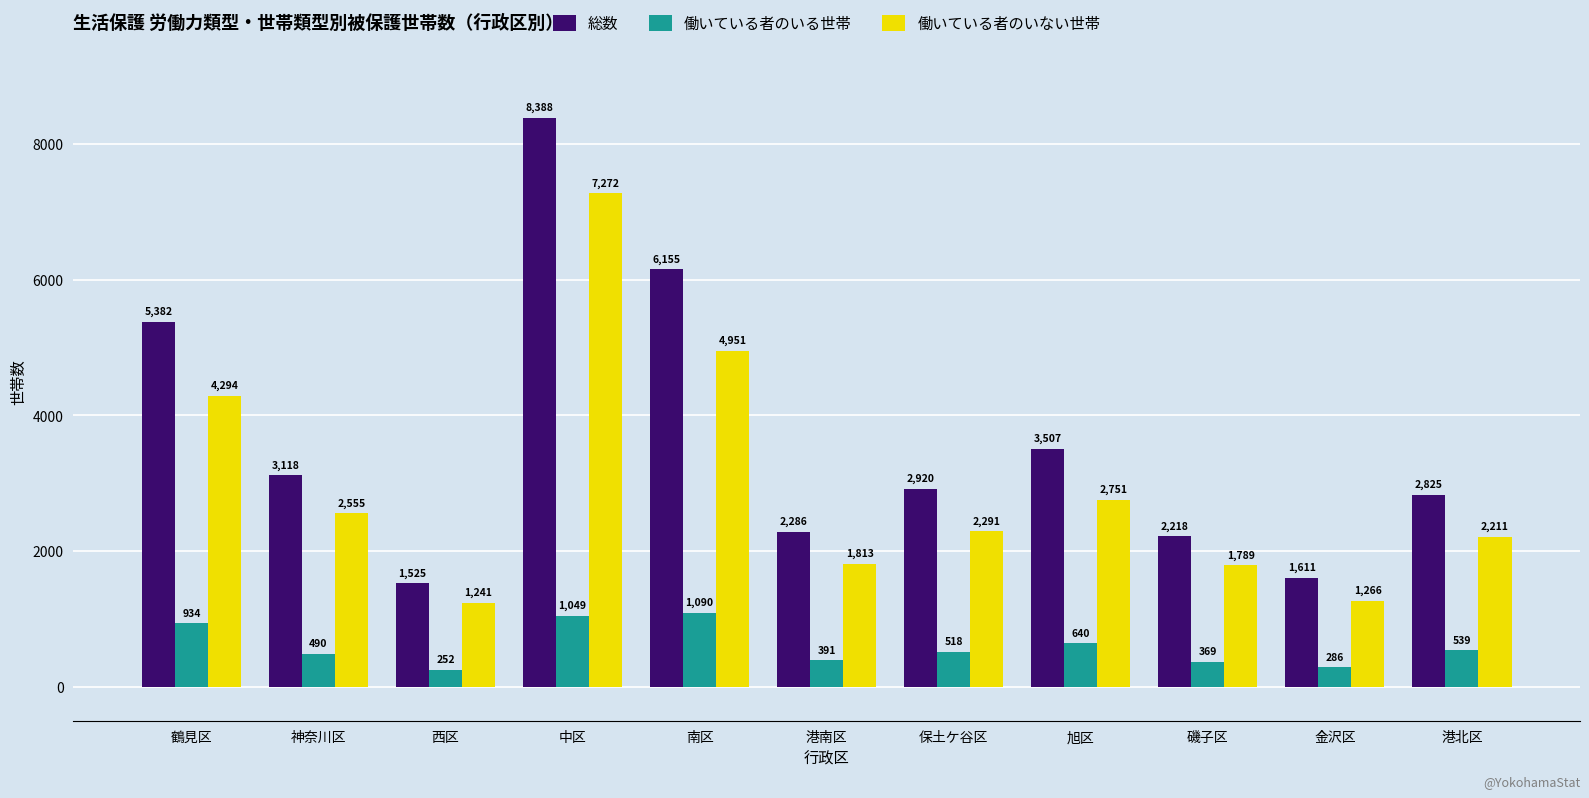

What is the highest value of the 働いている者のいない世帯 series?

7272